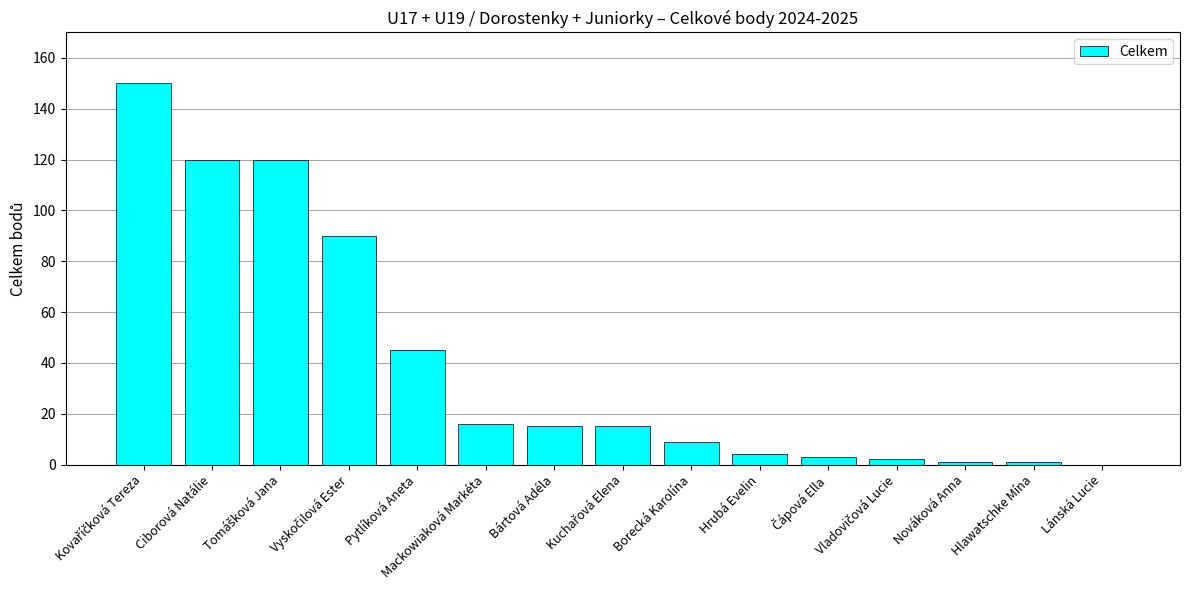

How many categories are shown in the chart?

15